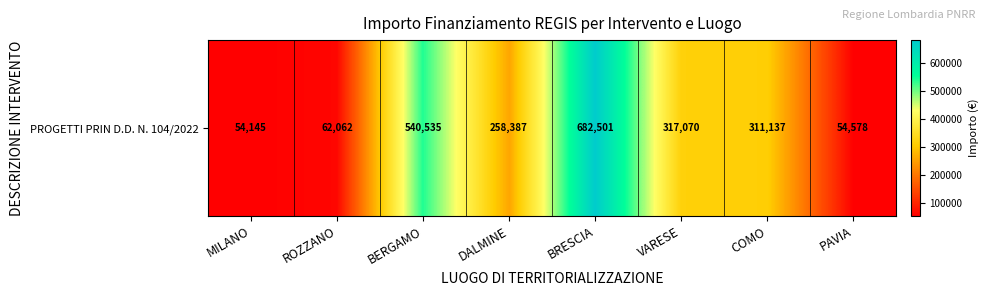

Between PAVIA and DALMINE, which is larger?

DALMINE